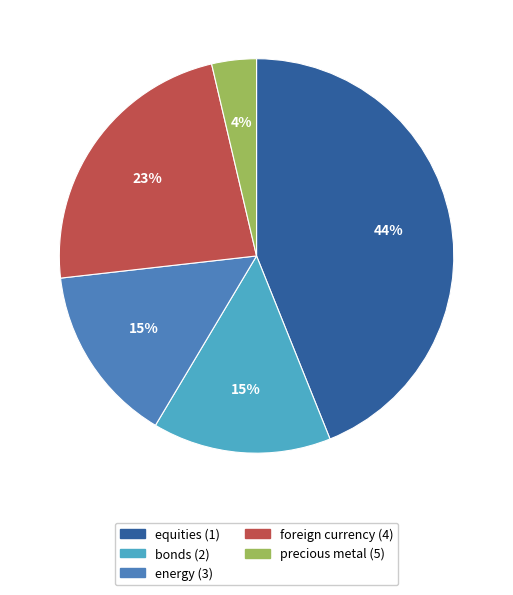

How many segments does this pie chart have?

5